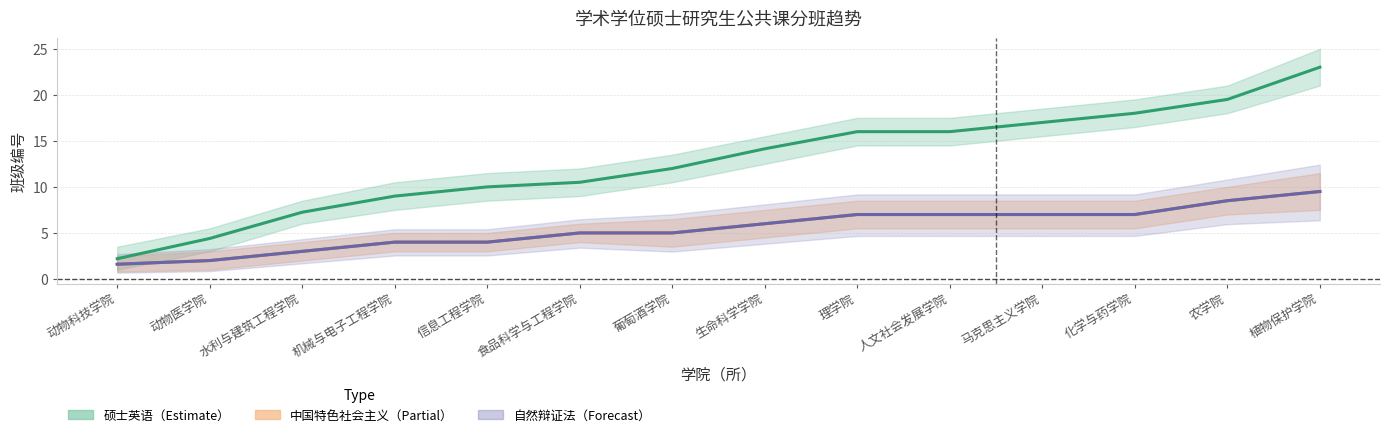

What is the label of the 11th point from the left?

马克思主义学院